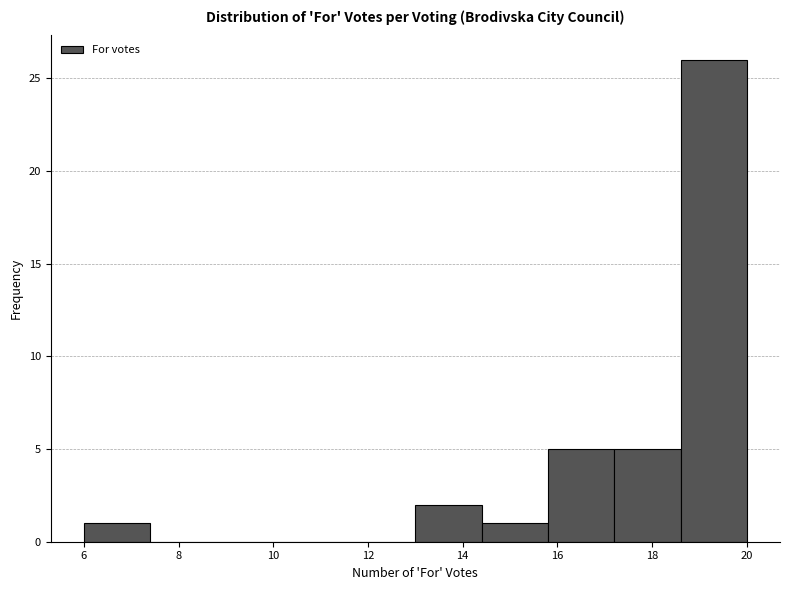

What is the height of the bar covering 13.0 to 14.4 on the x-axis? The values are not printed on the chart, so give them approximately, as read against the axis.

2